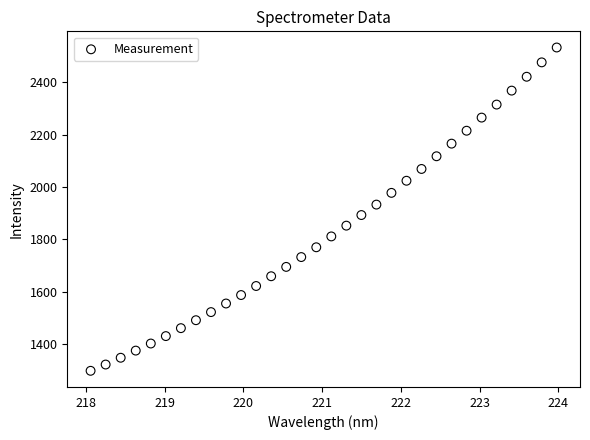

What is the range of Y values (max minus min)?

1234.1